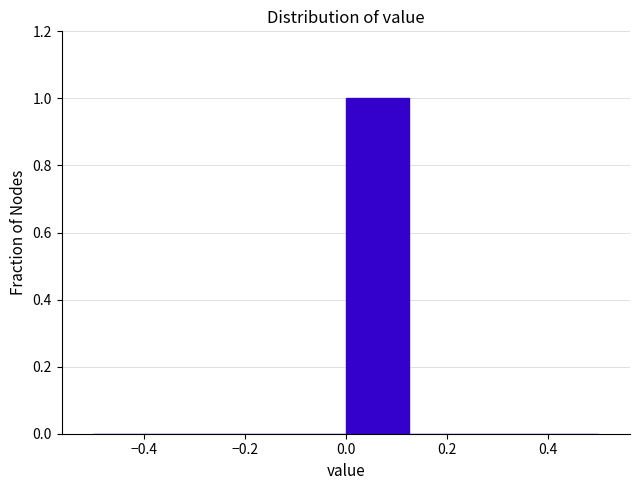

Reading left to right, transcribe this chart: for each bar, give the range it covers on the x-axis and its height. Neither the bar edges nor the heights are printed on the chart, so give them approximately, as read against the axes.

-0.500 to -0.375: 0
-0.375 to -0.250: 0
-0.250 to -0.125: 0
-0.125 to 0.000: 0
0.000 to 0.125: 1
0.125 to 0.250: 0
0.250 to 0.375: 0
0.375 to 0.500: 0